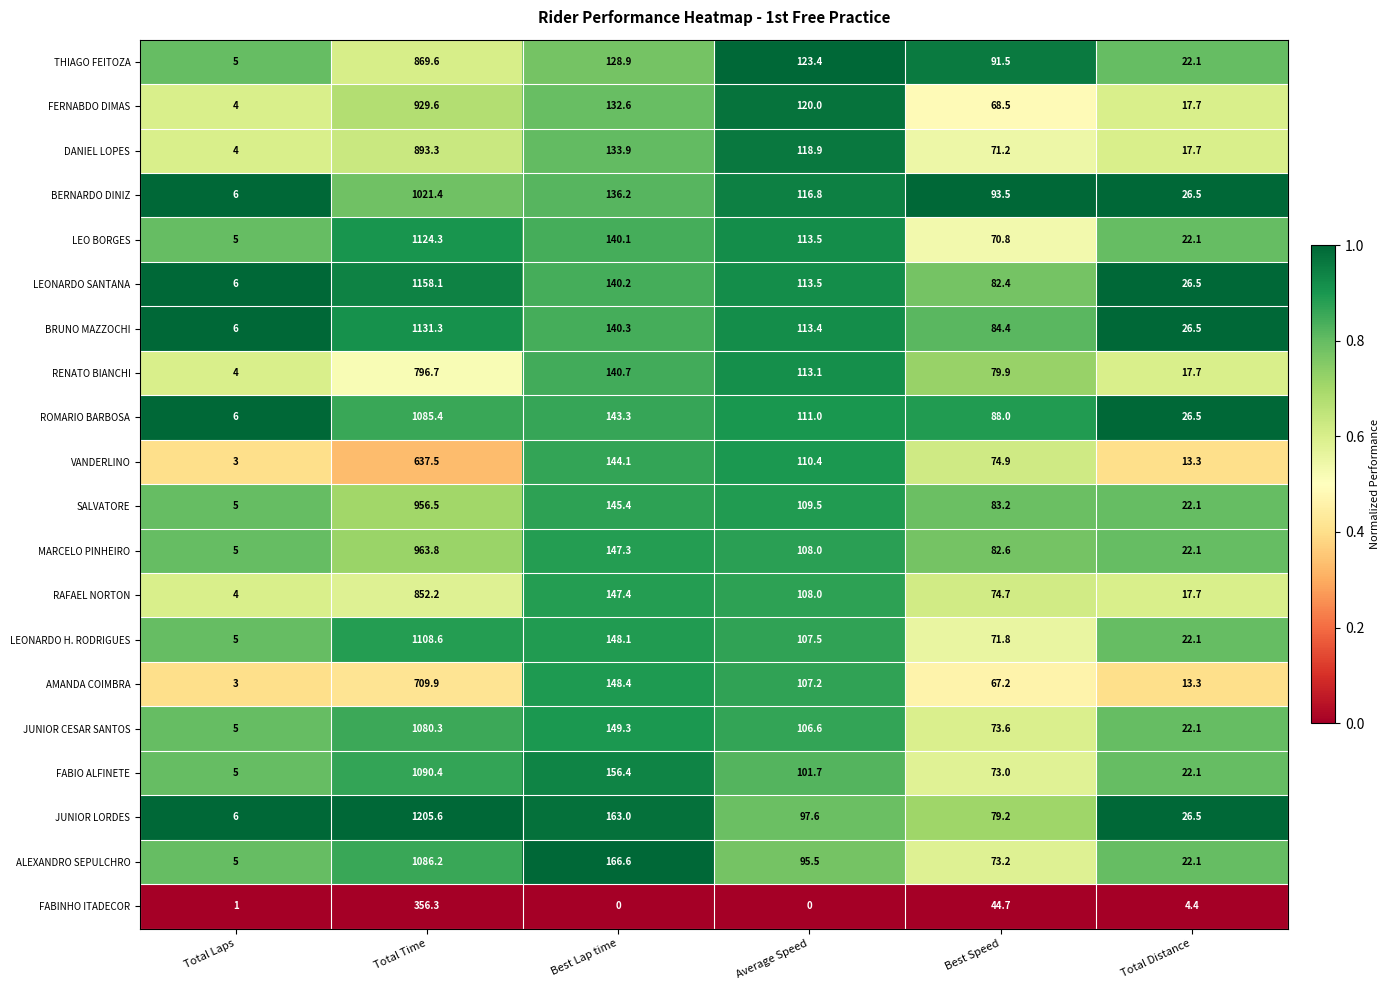

What is the sum of all THIAGO FEITOZA values?

1240.5